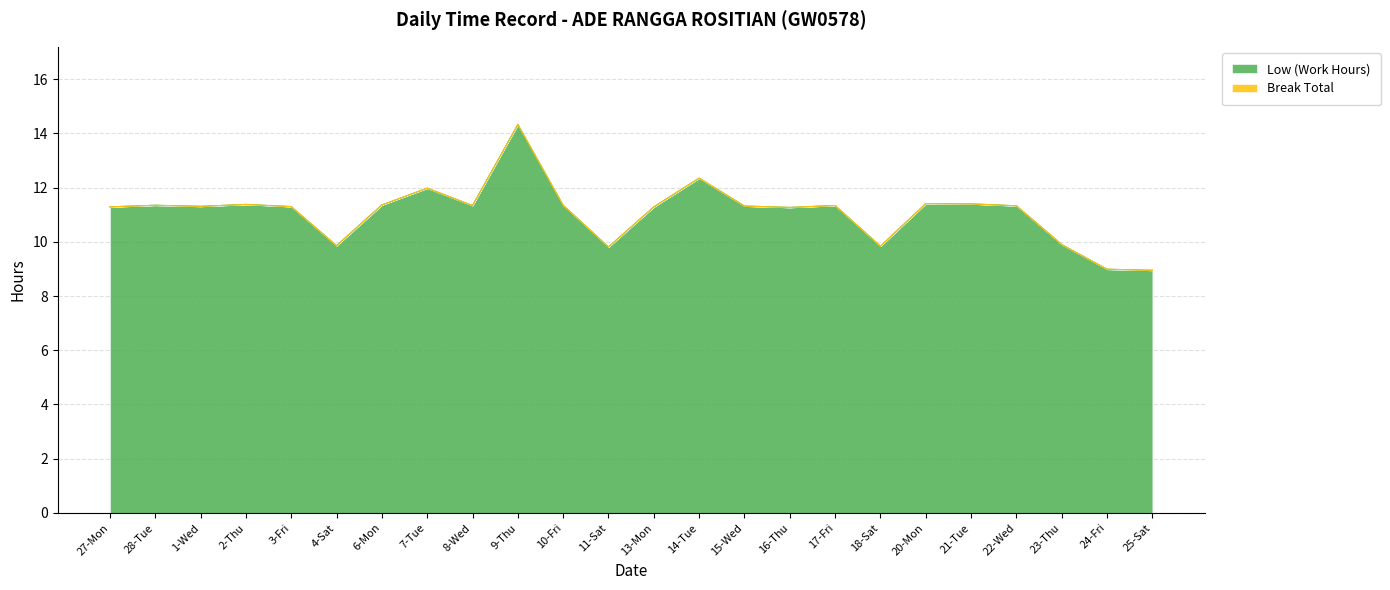

Which label corresponds to the largest value in the chart?

9-Thu